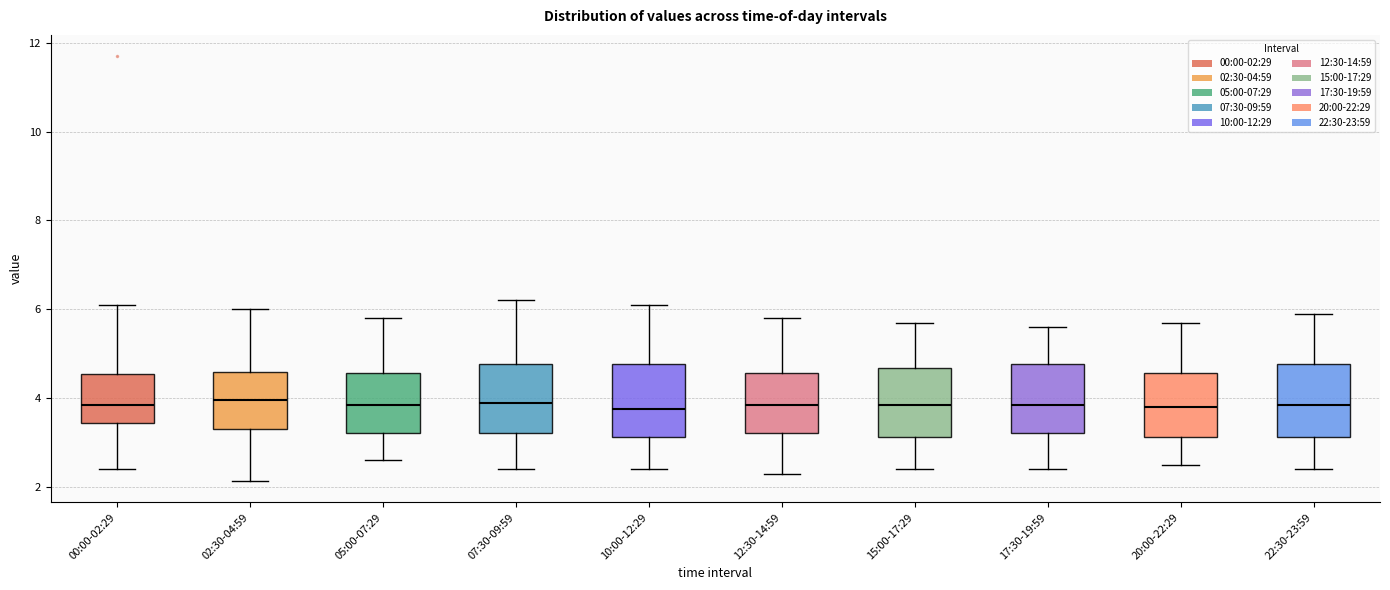

Reading left to right, read every box against the y-axis: the position of its median line, the range the box covers, and the ends of its whiskers. The values are not printed on the chart, so give them approximately, as read against the axis.

00:00-02:29: median 3.8, box 3.4 to 4.6, whiskers 2.4 to 6.2
02:30-04:59: median 4.0, box 3.4 to 4.6, whiskers 2.2 to 6.0
05:00-07:29: median 3.8, box 3.2 to 4.6, whiskers 2.6 to 5.8
07:30-09:59: median 4.0, box 3.2 to 4.8, whiskers 2.4 to 6.2
10:00-12:29: median 3.8, box 3.2 to 4.8, whiskers 2.4 to 6.2
12:30-14:59: median 3.8, box 3.2 to 4.6, whiskers 2.4 to 5.8
15:00-17:29: median 3.8, box 3.2 to 4.6, whiskers 2.4 to 5.8
17:30-19:59: median 3.8, box 3.2 to 4.8, whiskers 2.4 to 5.6
20:00-22:29: median 3.8, box 3.2 to 4.6, whiskers 2.6 to 5.8
22:30-23:59: median 3.8, box 3.2 to 4.8, whiskers 2.4 to 6.0